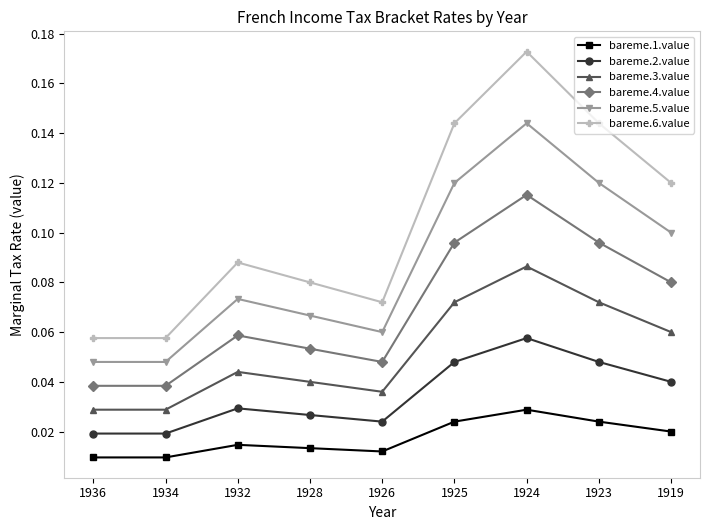

Rank the series by their maximum value, from highest to lowest.

bareme.6.value, bareme.5.value, bareme.4.value, bareme.3.value, bareme.2.value, bareme.1.value